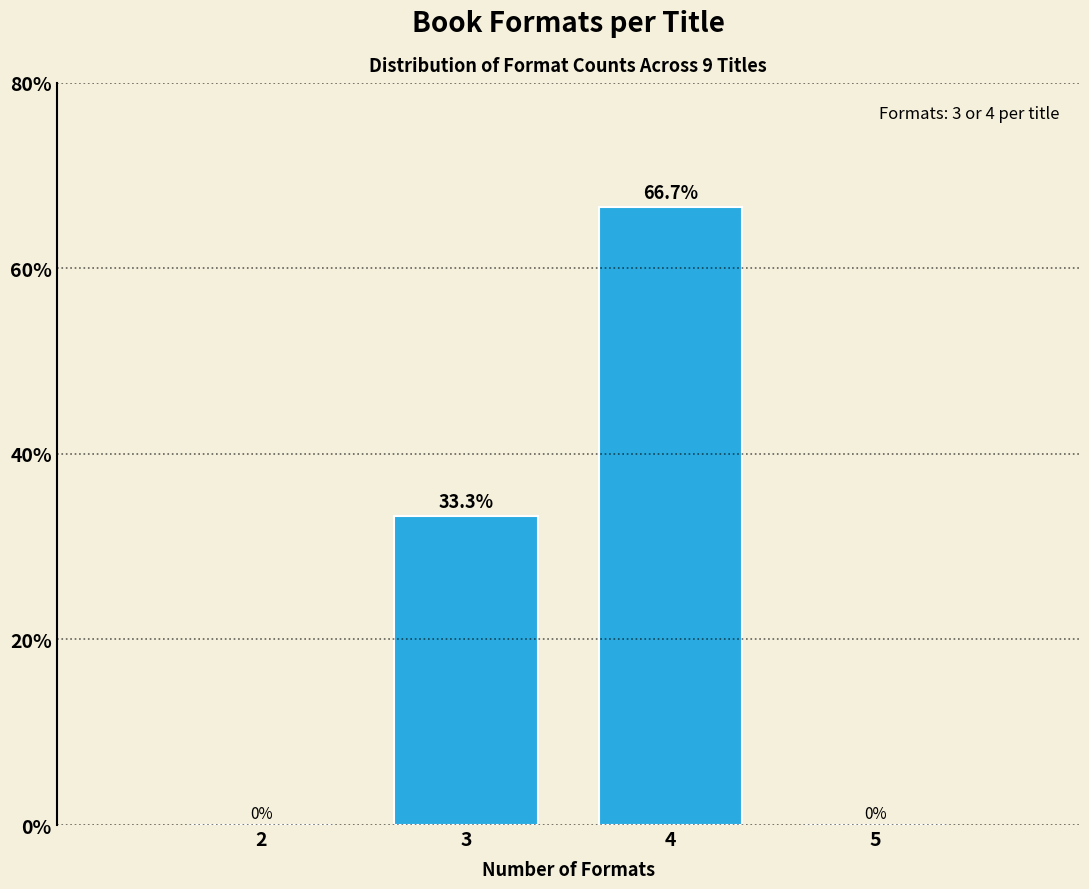

Reading left to right, extract all data points from this chart.

2=0.0	3=33.3	4=66.7	5=0.0